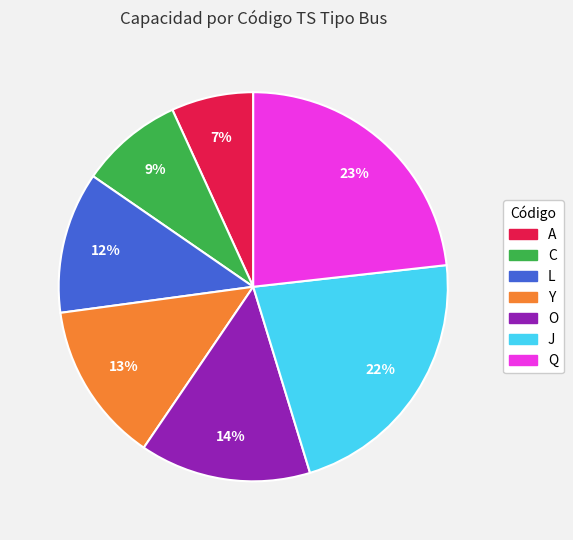

Combined, do O and Q account for over 50%?

No